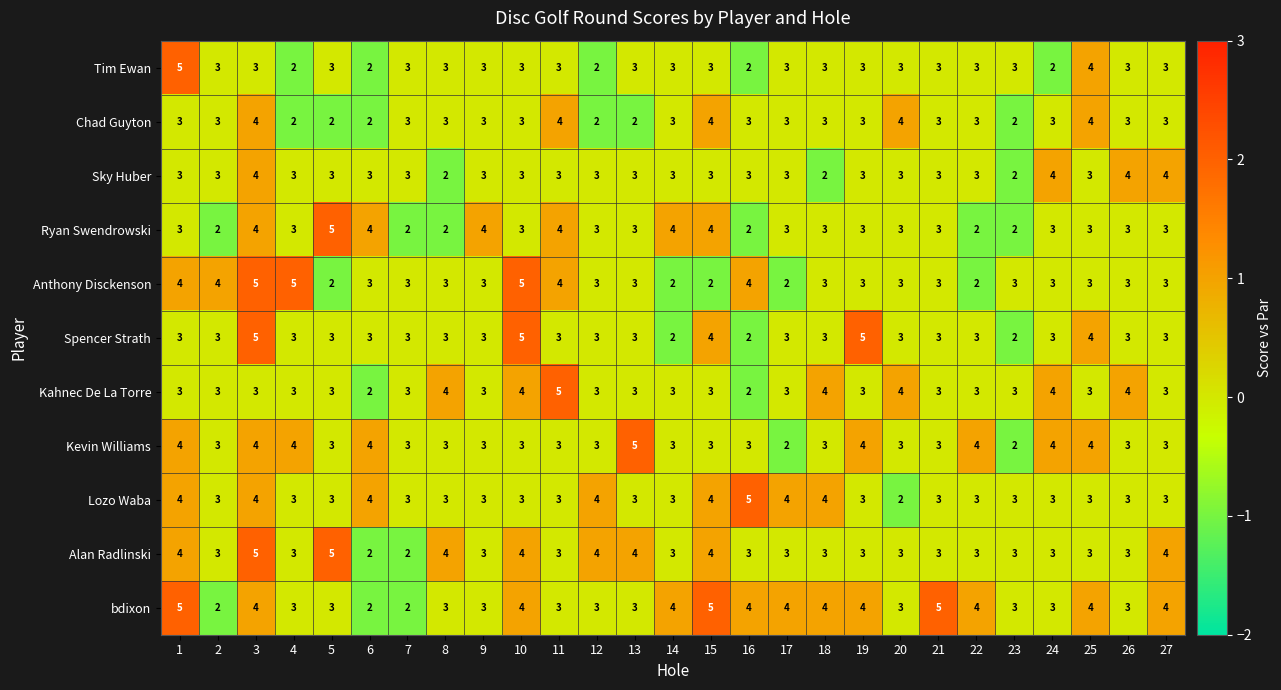

Between 17 and 24, which series saw the biggest shift?

Kevin Williams